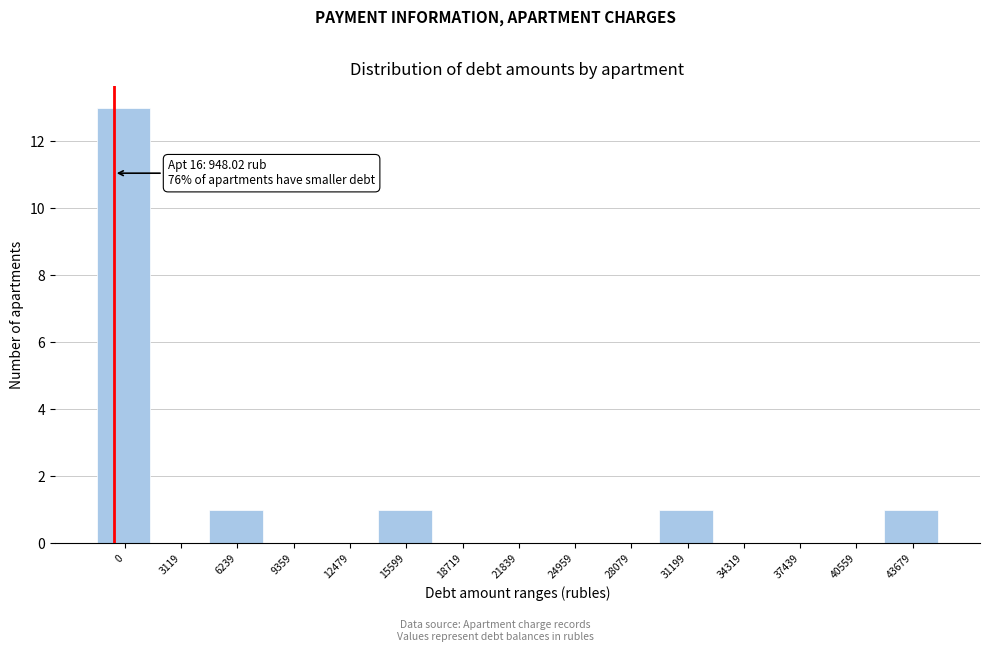

Reading left to right, extract all data points from this chart.

0=13	3119=0	6239=1	9359=0	12479=0	15599=1	18719=0	21839=0	24959=0	28079=0	31199=1	34319=0	37439=0	40559=0	43679=1